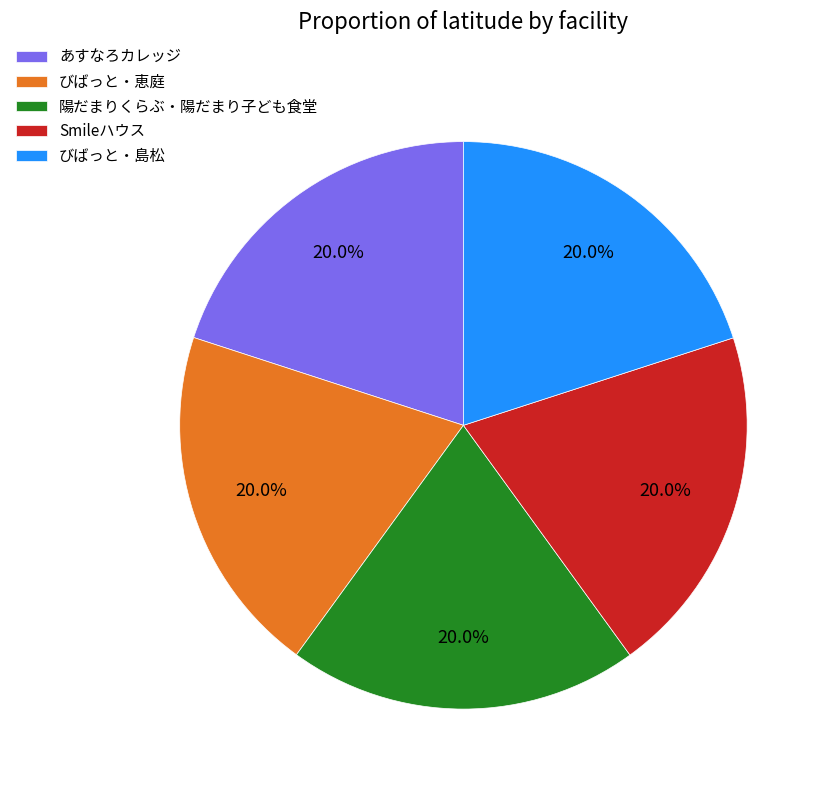

To the nearest percent, what is the average slice percentage?

20%